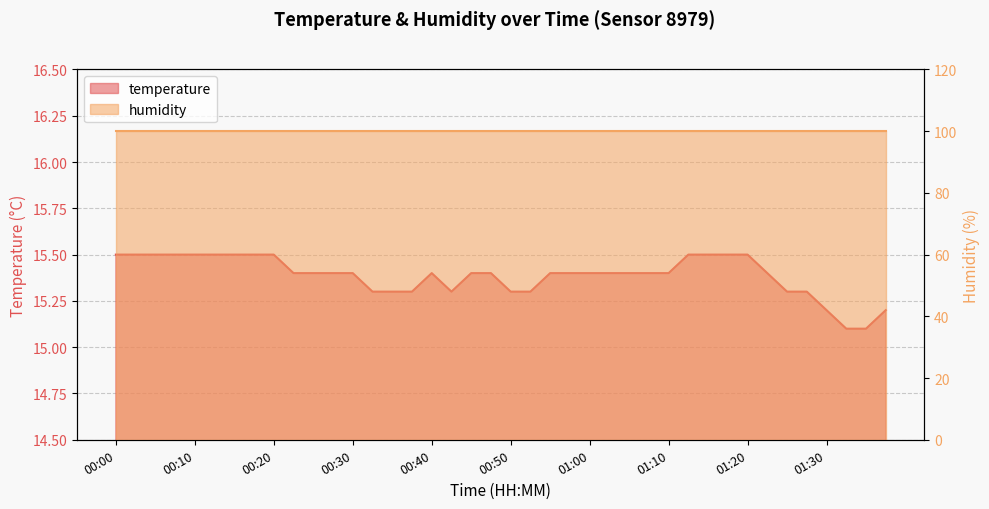

Reading right to left, list all the values displayed in this chart.

01:38=15.2	01:35=15.1	01:32=15.1	01:30=15.2	01:27=15.3	01:25=15.3	01:22=15.4	01:20=15.5	01:17=15.5	01:15=15.5	01:12=15.5	01:10=15.4	01:07=15.4	01:05=15.4	01:02=15.4	01:00=15.4	00:57=15.4	00:55=15.4	00:52=15.3	00:50=15.3	00:47=15.4	00:45=15.4	00:43=15.3	00:40=15.4	00:38=15.3	00:35=15.3	00:33=15.3	00:30=15.4	00:28=15.4	00:25=15.4	00:23=15.4	00:20=15.5	00:18=15.5	00:15=15.5	00:13=15.5	00:10=15.5	00:08=15.5	00:05=15.5	00:03=15.5	00:00=15.5